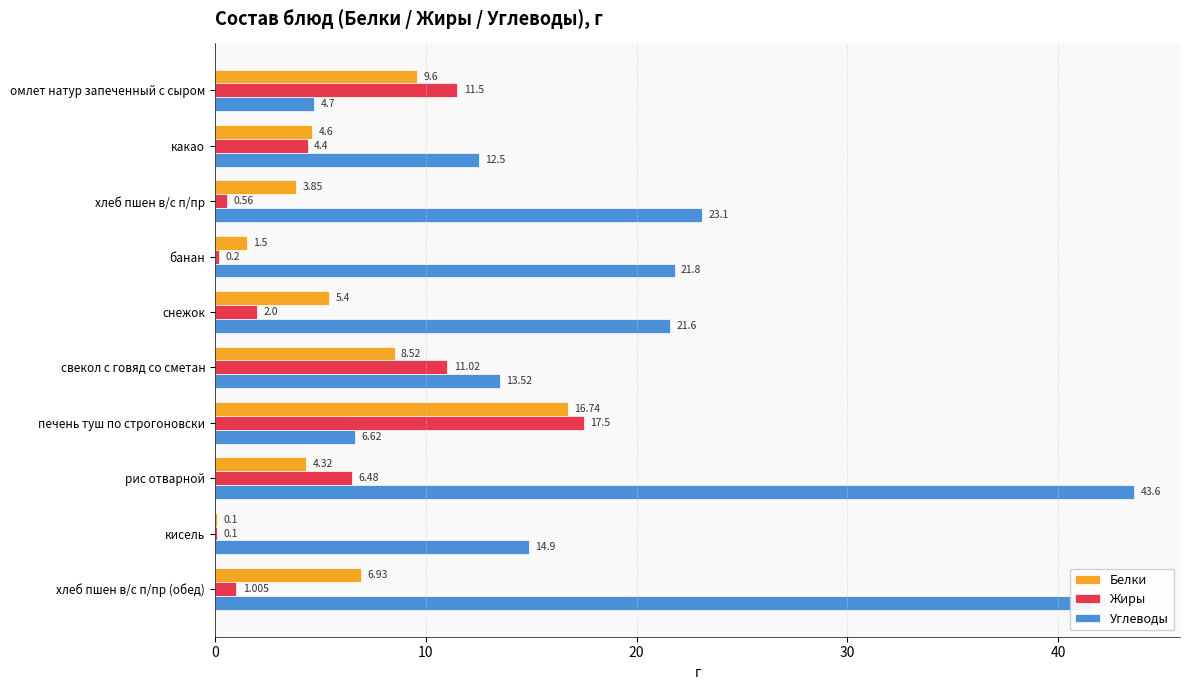

Which series has the largest range (max minus min)?

Углеводы